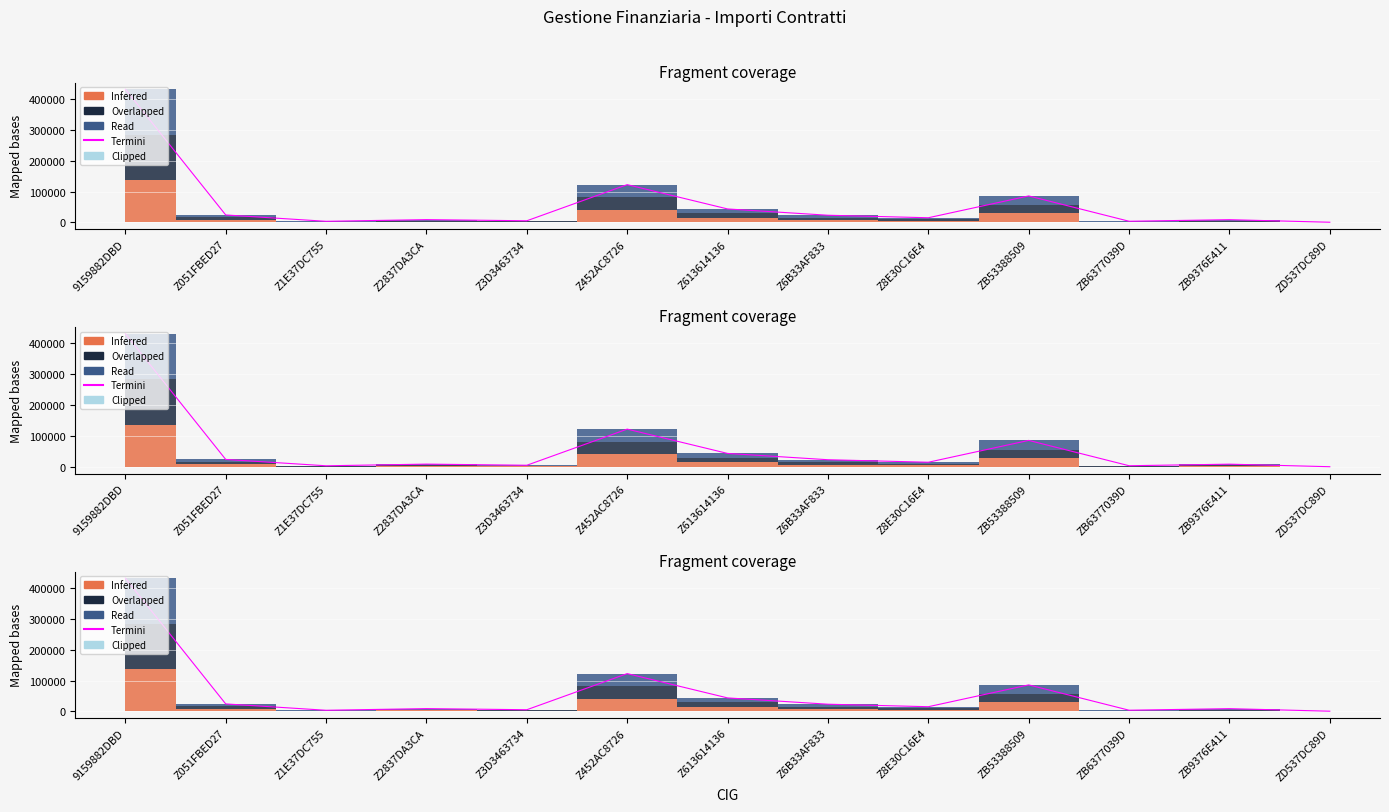

What is the change in value from Z1E37DC755 to Z6B33AF833?

+19626.0